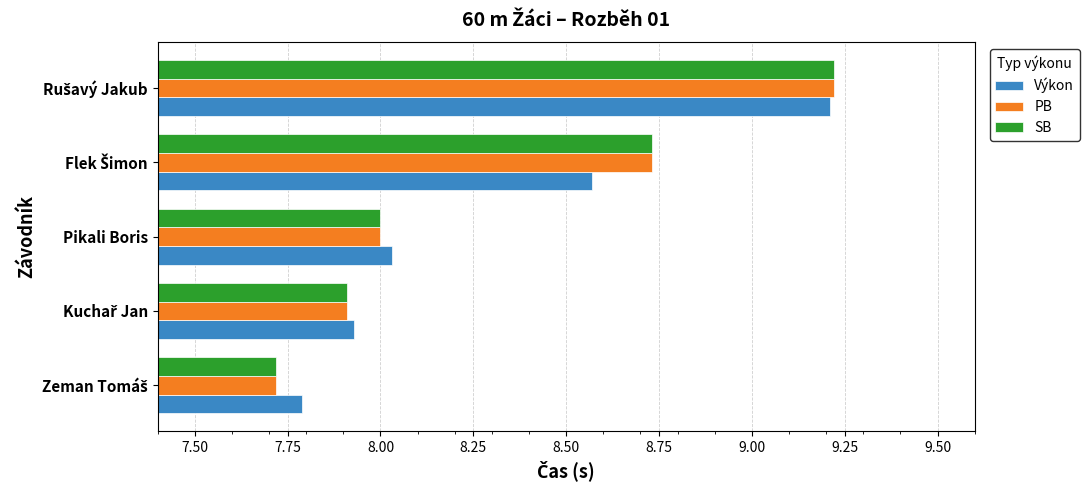

How many series are shown in this chart?

3